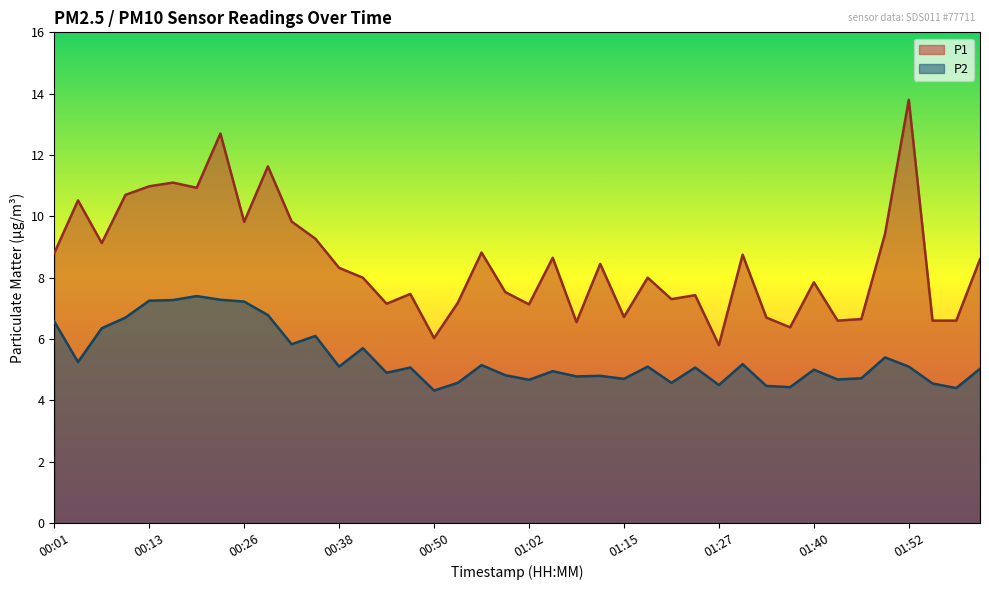

How many interior local valleys does the P2 series have?

13